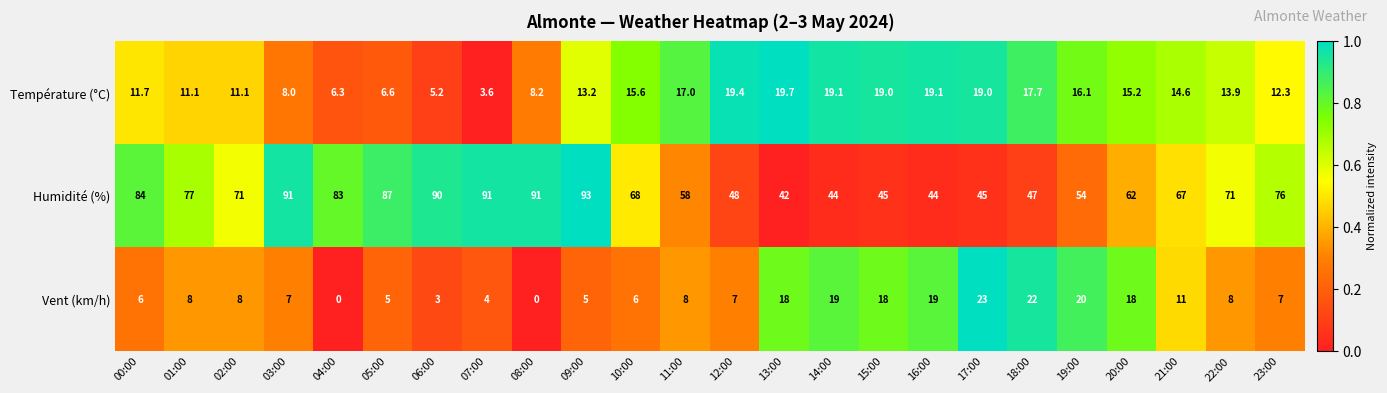

Rank the series at 08:00 from highest to lowest value.

Humidité (%), Température (°C), Vent (km/h)